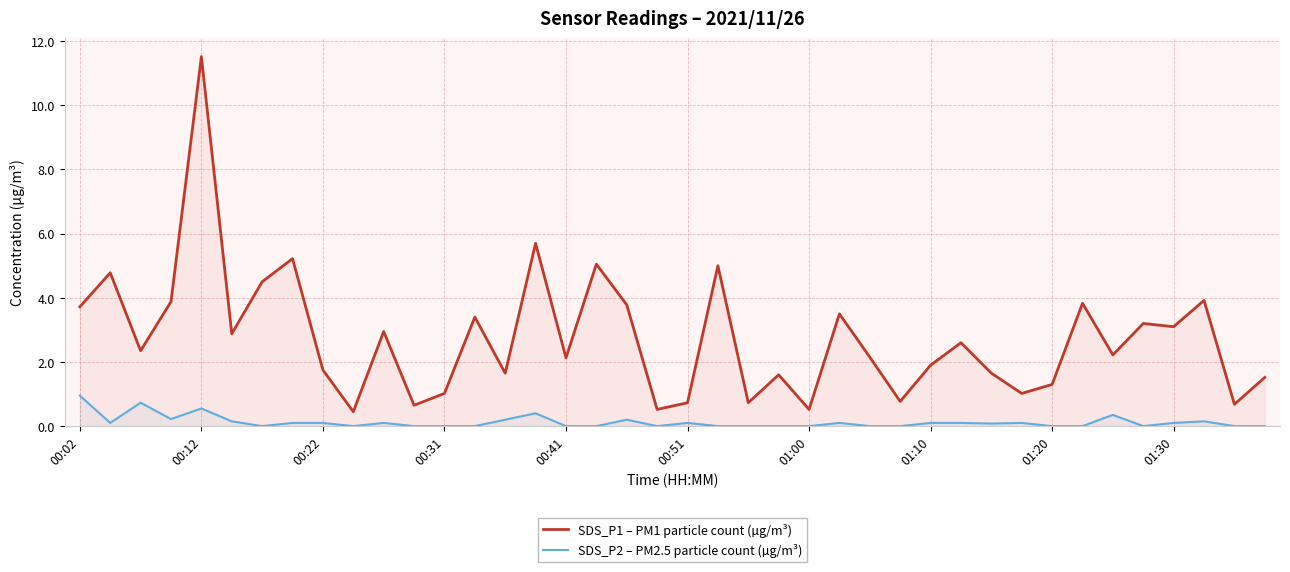

Reading left to right, transcribe all the data shown in this chart.

SDS_P1 – PM1 particle count (µg/m³): 3.7	4.8	2.4	3.9	11.5	2.9	4.5	5.2	1.8	0.5	3.0	0.7	1.0	3.4	1.6	5.7	2.1	5.0	3.8	0.5	0.7	5.0	0.7	1.6	0.5	3.5	2.1	0.8	1.9	2.6	1.6	1.0	1.3	3.8	2.2	3.2	3.1	3.9	0.7	1.5
SDS_P2 – PM2.5 particle count (µg/m³): 0.9	0.1	0.7	0.2	0.6	0.1	0.0	0.1	0.1	0.0	0.1	0.0	0.0	0.0	0.2	0.4	0.0	0.0	0.2	0.0	0.1	0.0	0.0	0.0	0.0	0.1	0.0	0.0	0.1	0.1	0.1	0.1	0.0	0.0	0.3	0.0	0.1	0.1	0.0	0.0